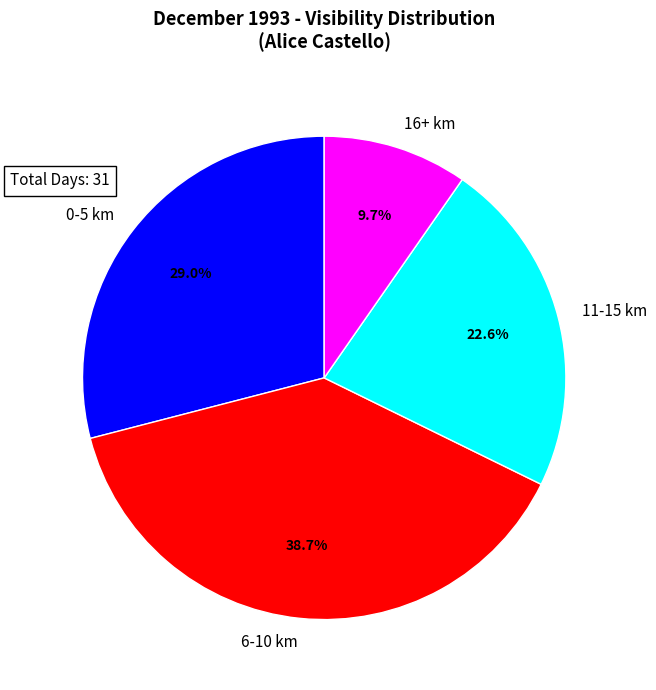

Is there a majority slice in this chart?

No